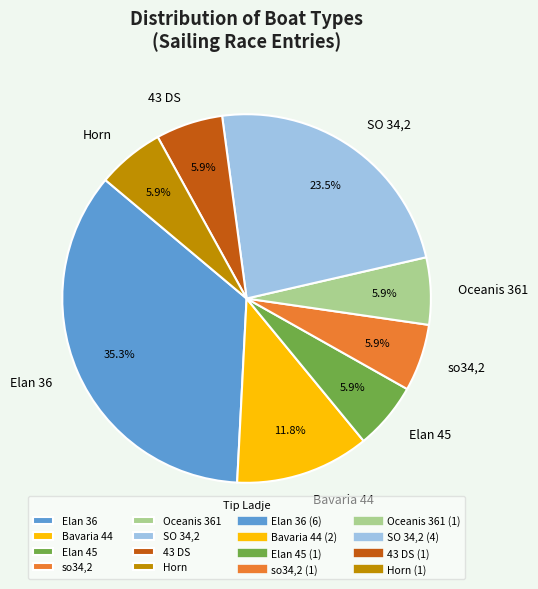

What percentage is NOT represented by 43 DS?

94.1%